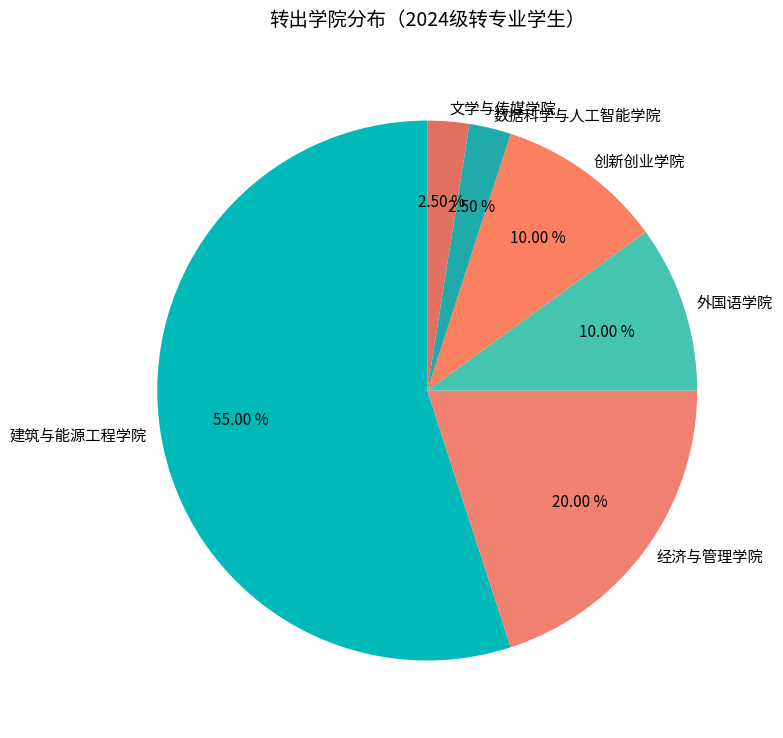

Which has a higher value, 建筑与能源工程学院 or 创新创业学院?

建筑与能源工程学院